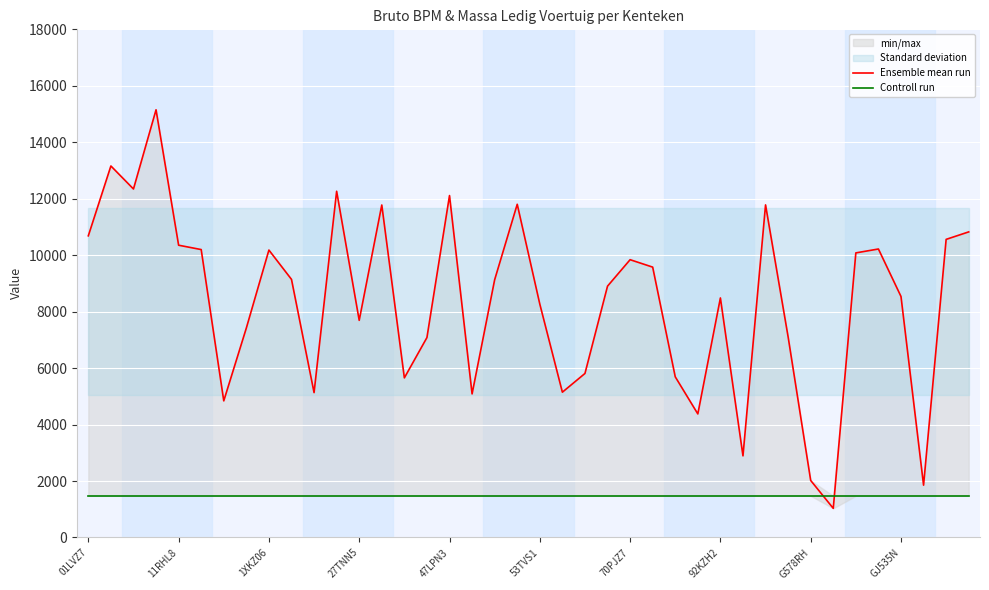

What is the value of the Ensemble mean run point at the 18th from the left?

5086